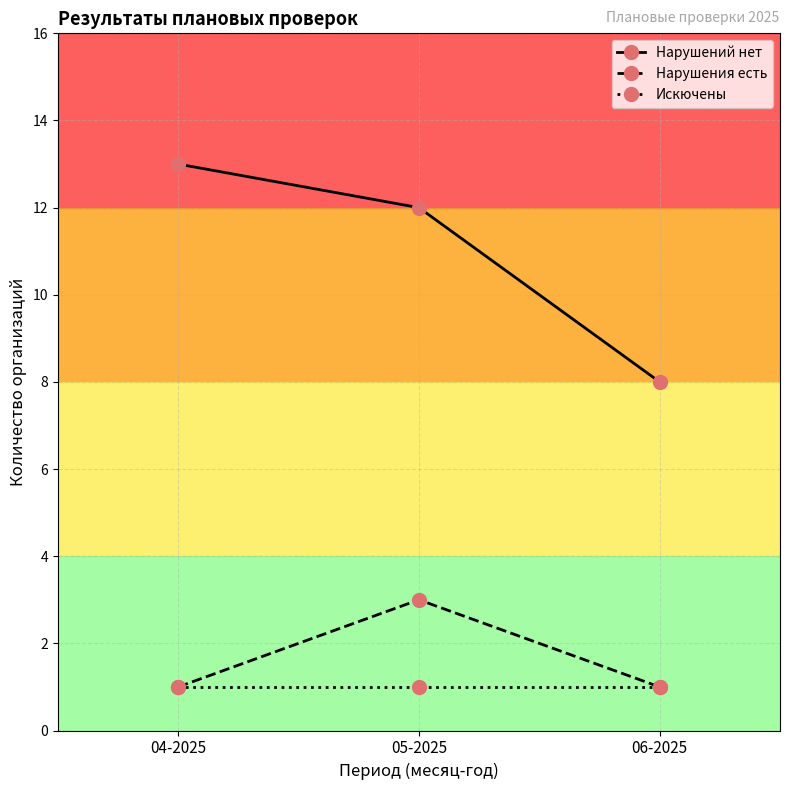

Count the number of categories in the chart.

3